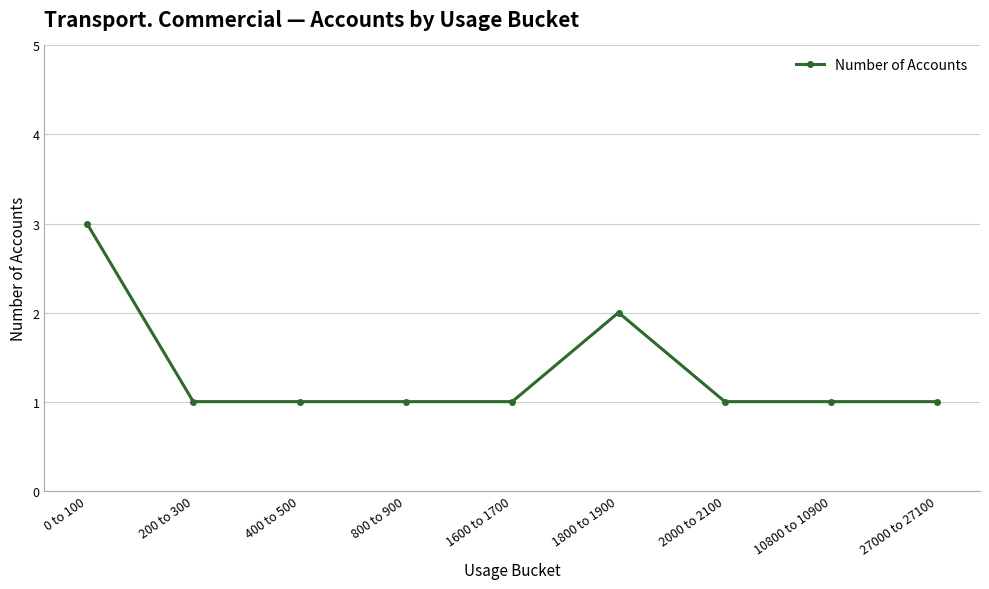

Reading left to right, extract all data points from this chart.

0 to 100=3	200 to 300=1	400 to 500=1	800 to 900=1	1600 to 1700=1	1800 to 1900=2	2000 to 2100=1	10800 to 10900=1	27000 to 27100=1